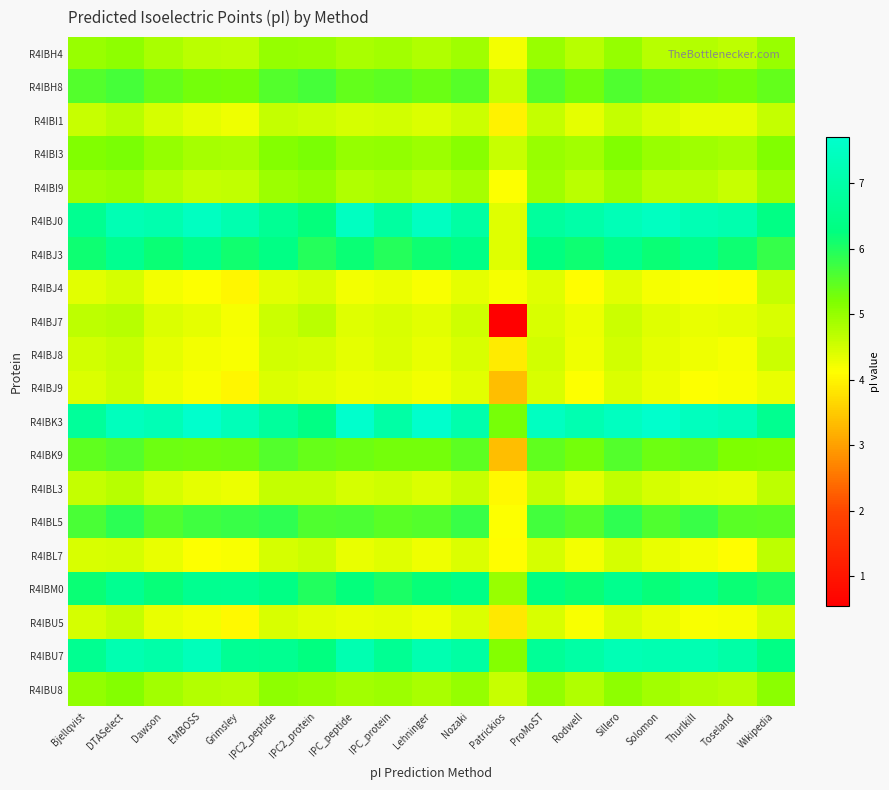

Which series has the widest spread of values?

R4IBJ7